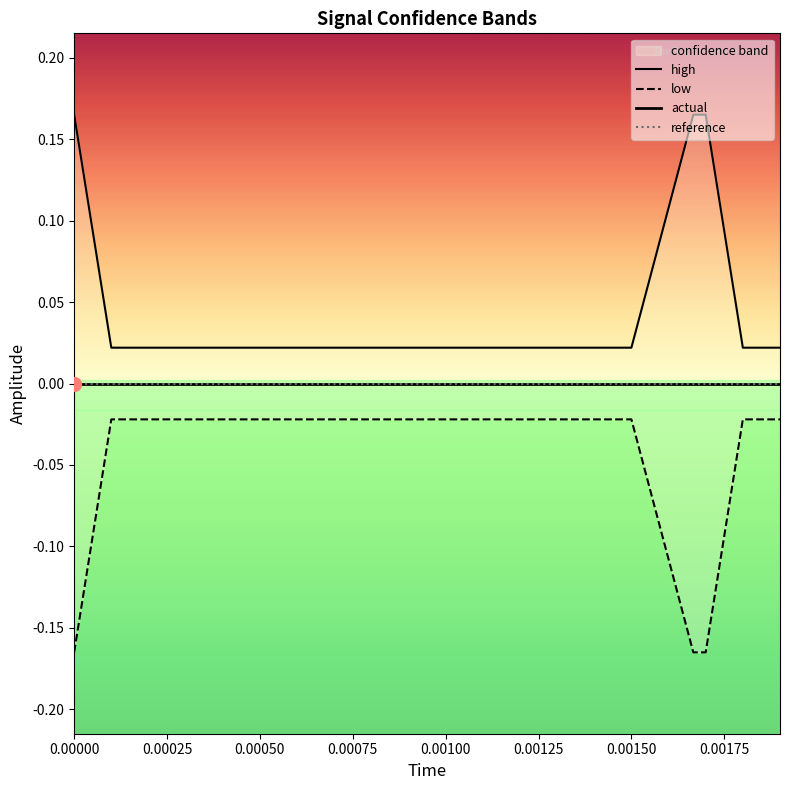

How many data points does each series have?

20